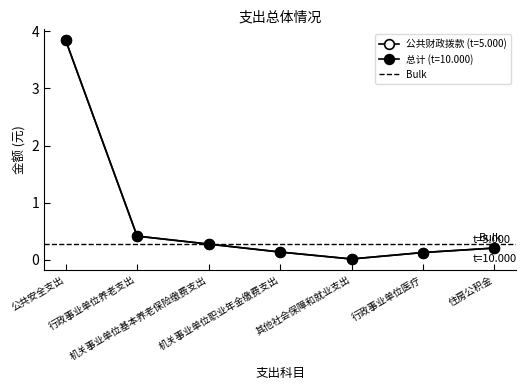

At which category does 公共财政拨款 (t=5.000) reach its first local valley?

其他社会保障和就业支出